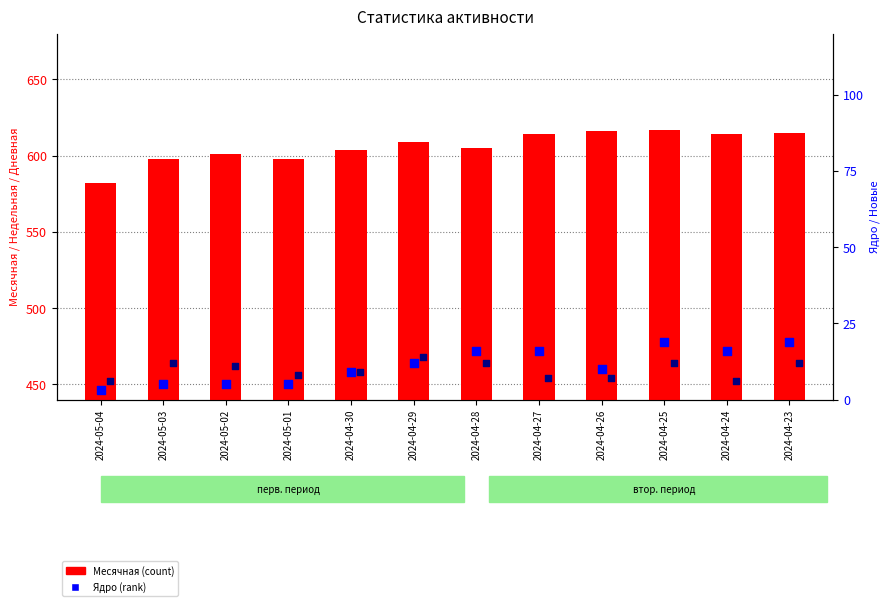

Is the value of Месячная at 2024-04-26 greater than the value of Новые at 2024-04-27?

Yes